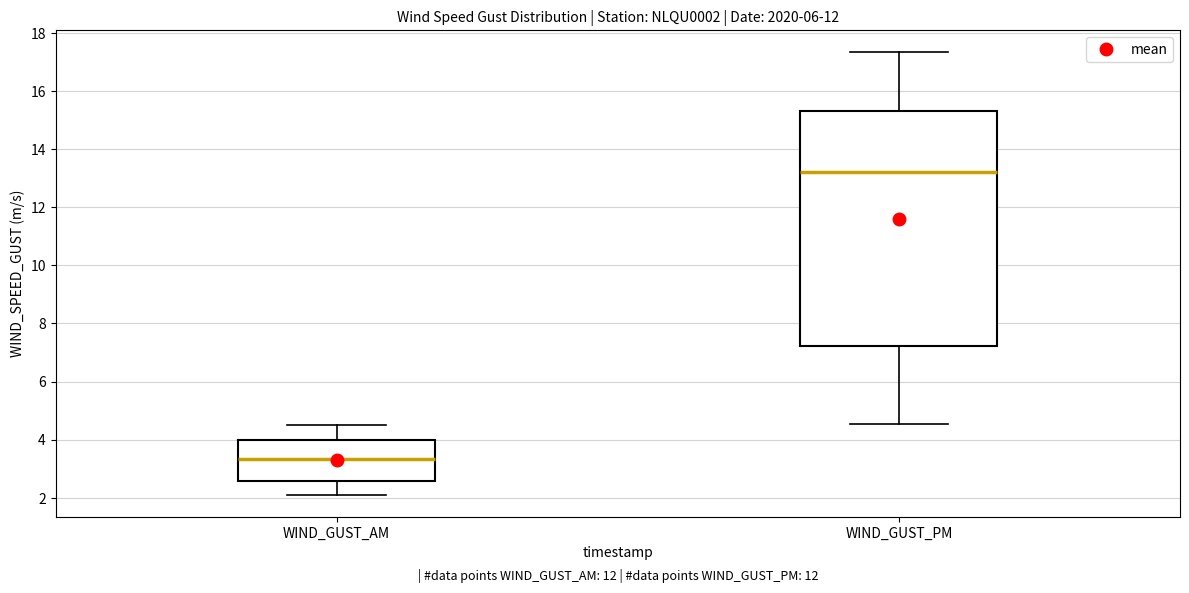

Reading left to right, transcribe this box plot: for each box, give where its median line is, the range the box spans, and where its two whiskers end, as read against the y-axis. The values are not printed on the chart, so give them approximately, as read against the axis.

WIND_GUST_AM: median 3.4, box 2.6 to 4.0, whiskers 2.2 to 4.6
WIND_GUST_PM: median 13.2, box 7.2 to 15.2, whiskers 4.6 to 17.4